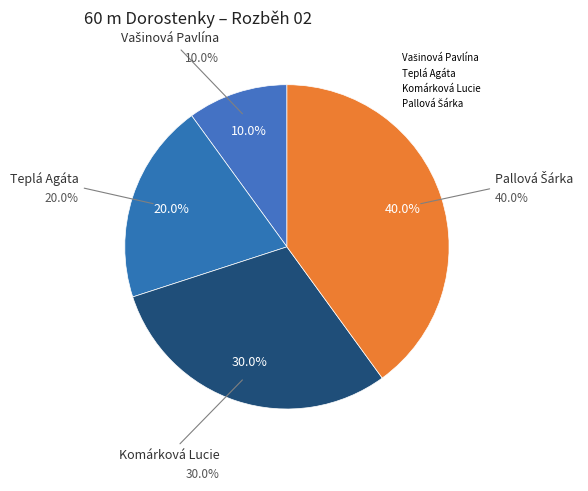

Is it true that Vašinová Pavlína is 1% of the pie?

False